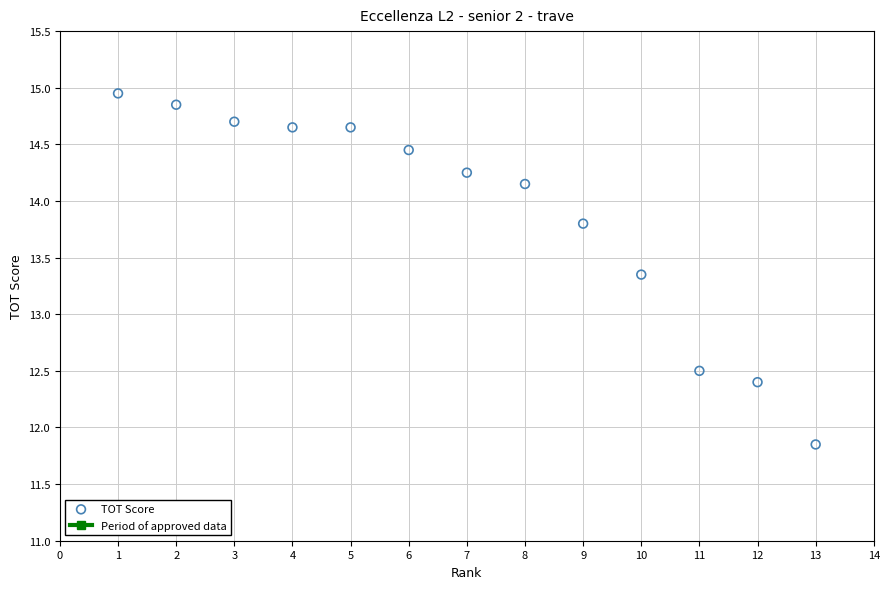

What is the range of Y values (max minus min)?

3.1